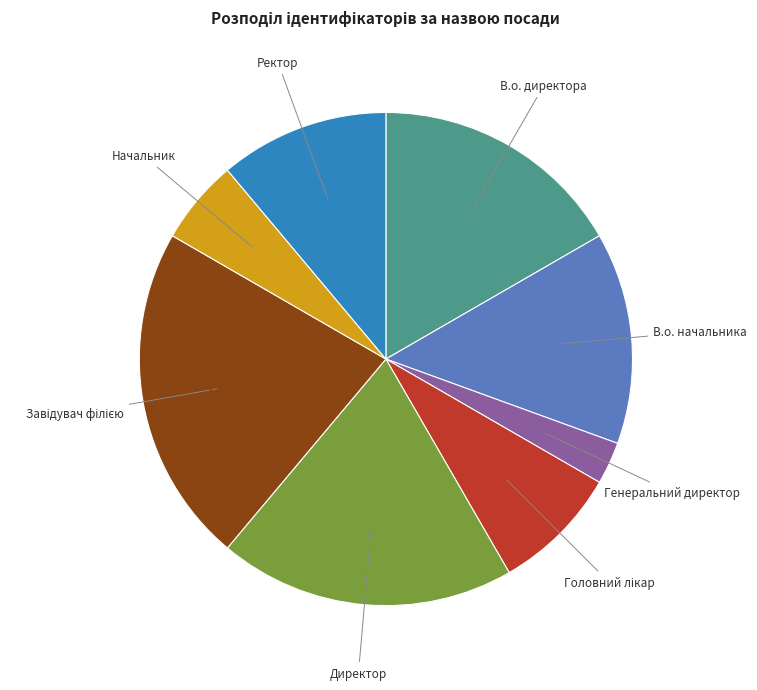

What is the smallest slice in the pie chart?

Генеральний директор